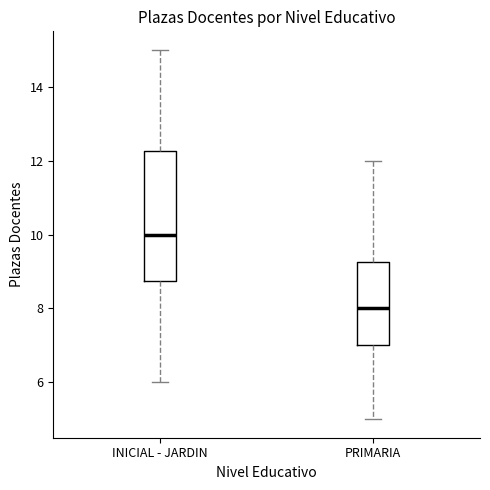

Which box is the tallest, from its lower edge to its upper edge?

INICIAL - JARDIN